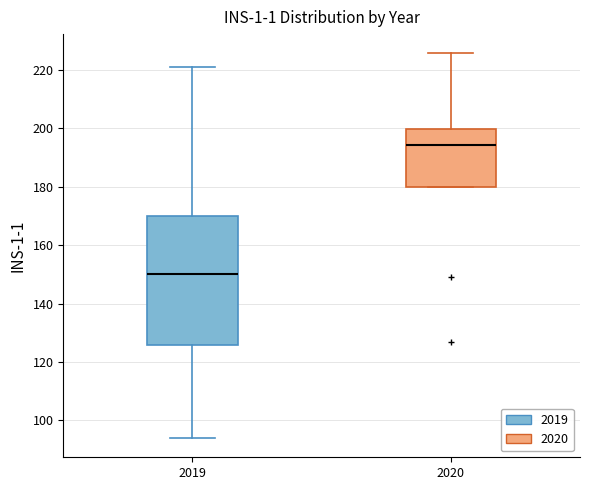

Reading left to right, transcribe this box plot: for each box, give where its median line is, the range the box spans, and where its two whiskers end, as read against the y-axis. The values are not printed on the chart, so give them approximately, as read against the axis.

2019: median 150, box 126 to 170, whiskers 94 to 220
2020: median 194, box 180 to 200, whiskers 180 to 226